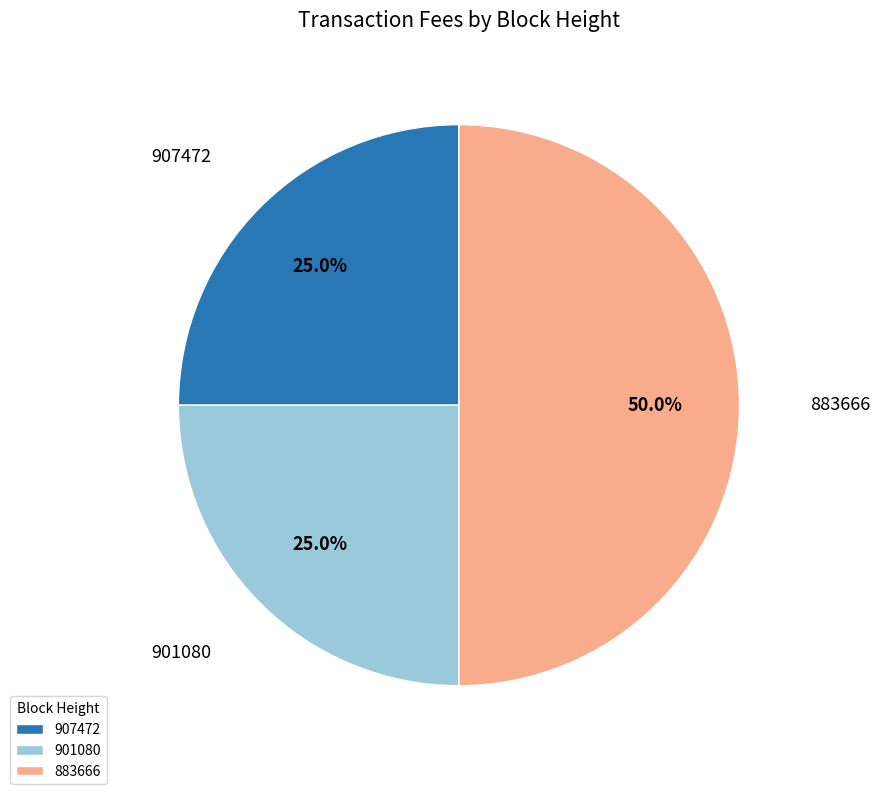

The 901080 slice represents 32% of the pie. True or false?

False